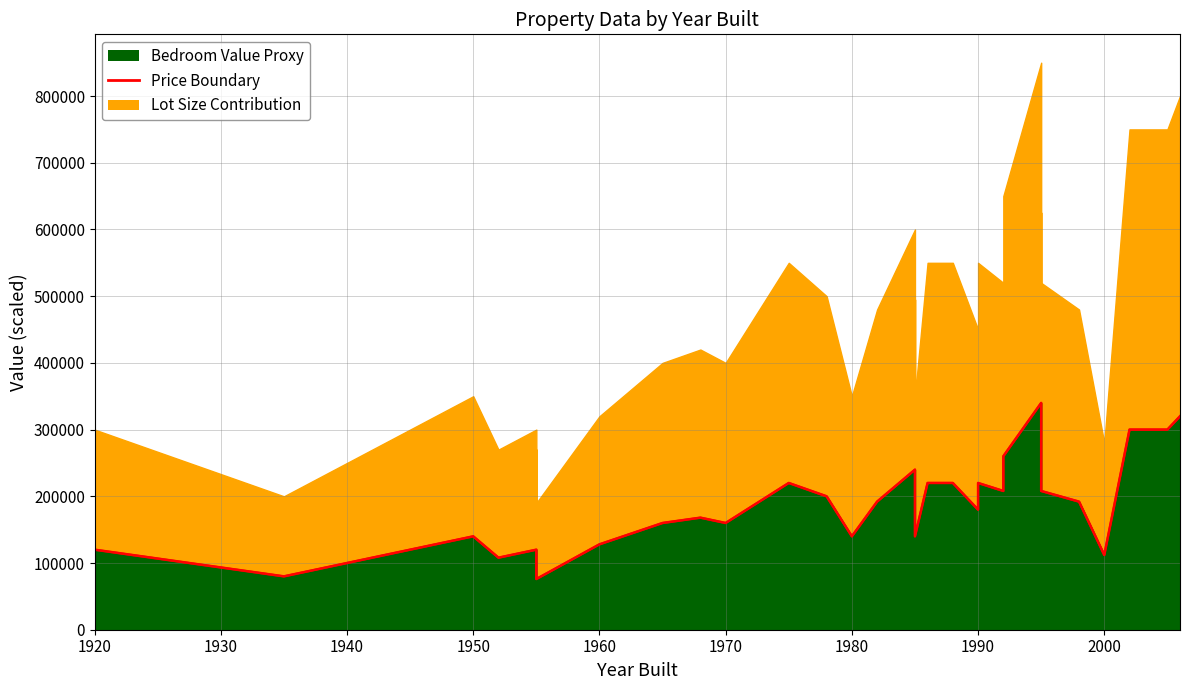

What is the sum of all values?

5472000